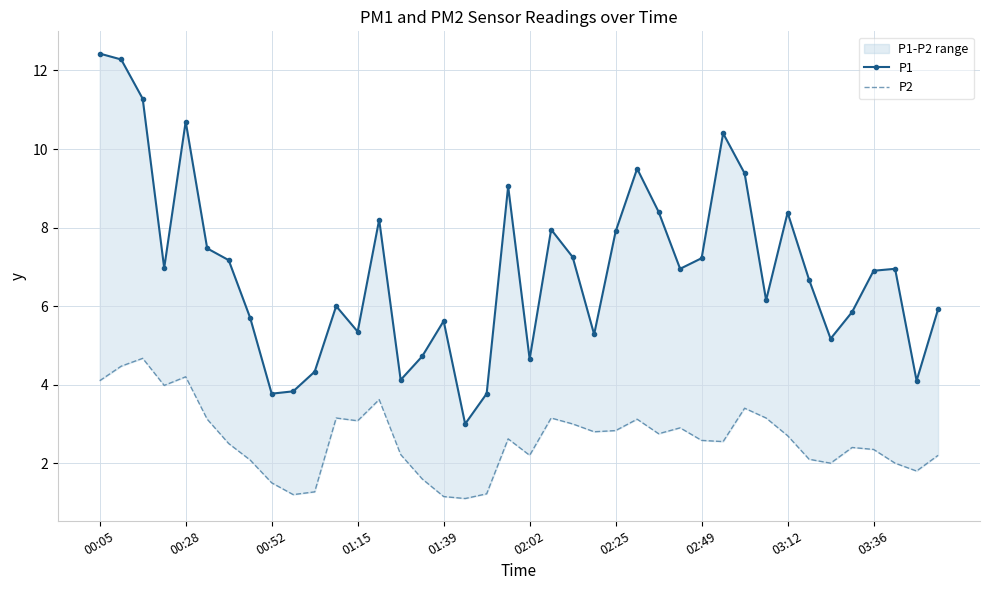

Rank the series by their average value, from lowest to highest.

P2, P1